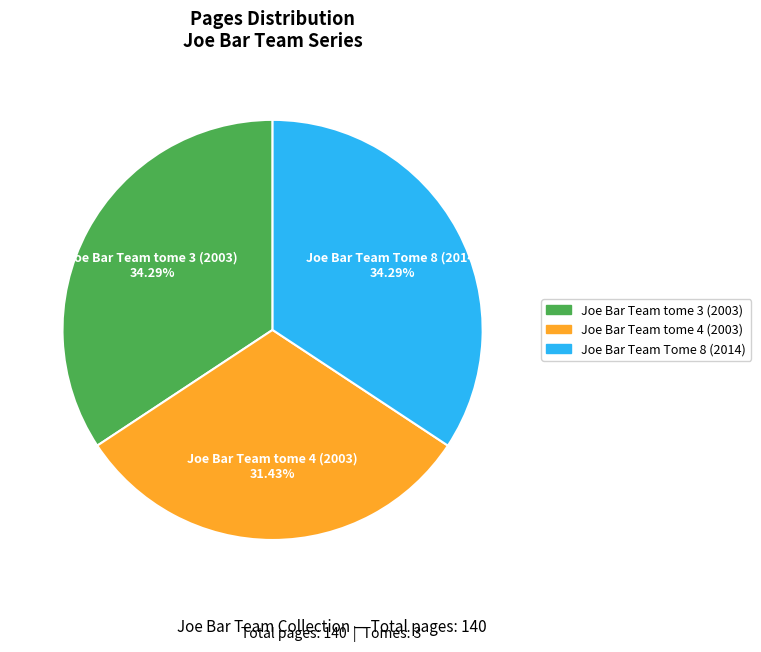

What is the ratio of the value at Joe Bar Team tome 4 (2003) to the value at Joe Bar Team tome 3 (2003)?

0.9